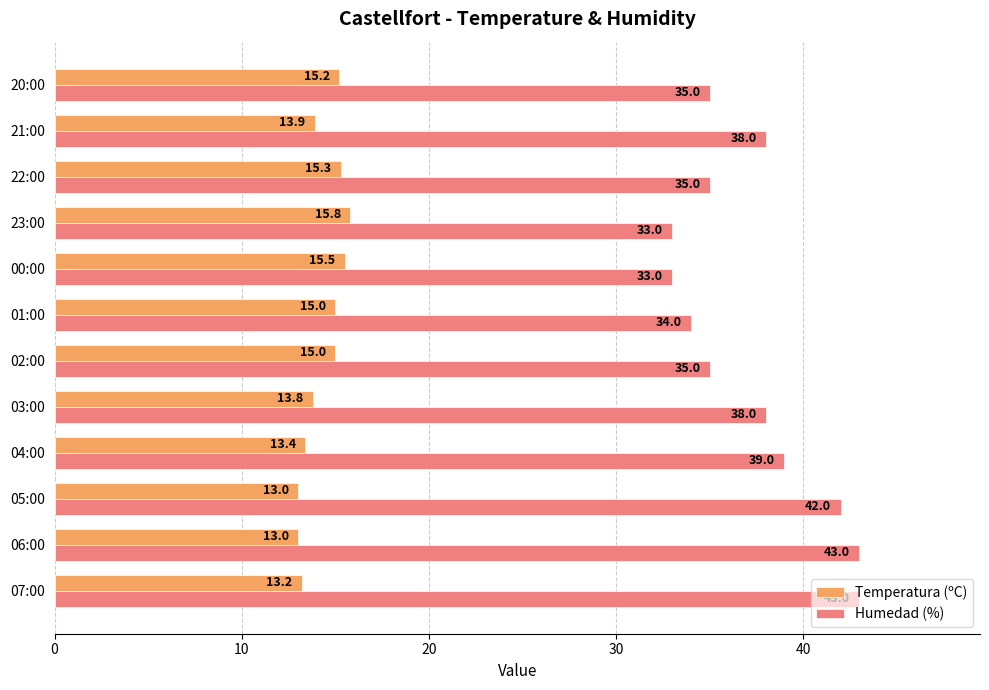

List the series in order of their overall mean, highest first.

Humedad (%), Temperatura (ºC)